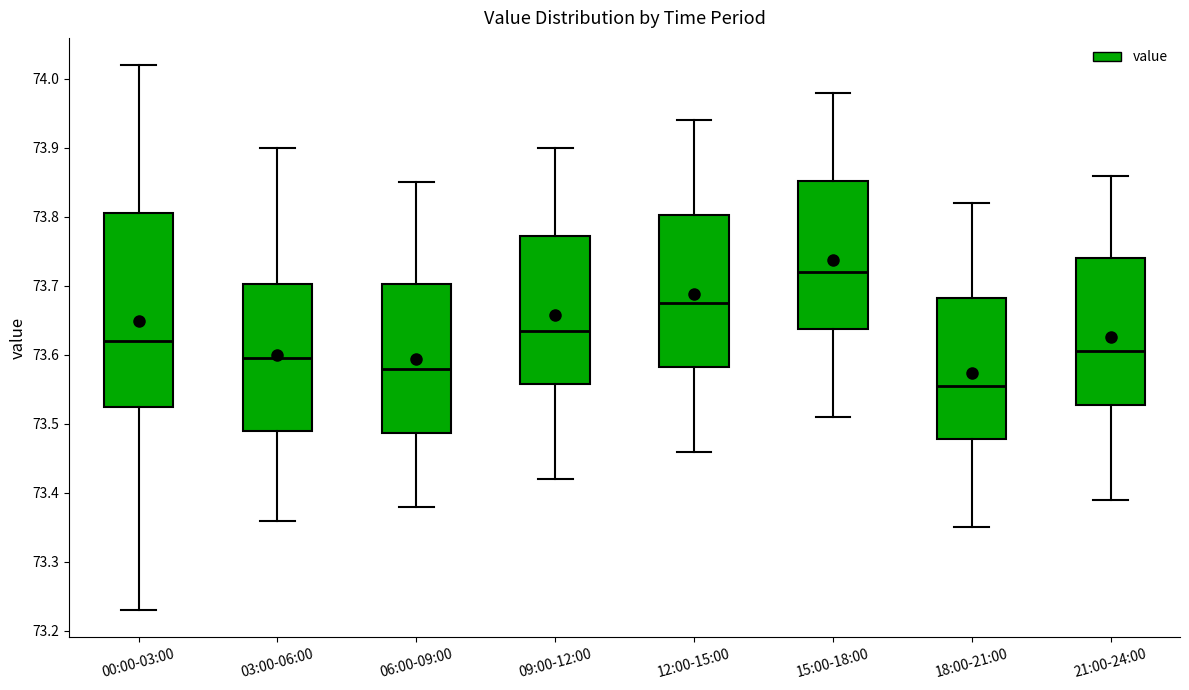

Reading left to right, read every box against the y-axis: the position of its median line, the range the box covers, and the ends of its whiskers. The values are not printed on the chart, so give them approximately, as read against the axis.

00:00-03:00: median 73.62, box 73.53 to 73.81, whiskers 73.23 to 74.02
03:00-06:00: median 73.60, box 73.49 to 73.70, whiskers 73.36 to 73.90
06:00-09:00: median 73.58, box 73.49 to 73.70, whiskers 73.38 to 73.85
09:00-12:00: median 73.64, box 73.56 to 73.77, whiskers 73.42 to 73.90
12:00-15:00: median 73.68, box 73.58 to 73.80, whiskers 73.46 to 73.94
15:00-18:00: median 73.72, box 73.64 to 73.85, whiskers 73.51 to 73.98
18:00-21:00: median 73.56, box 73.48 to 73.68, whiskers 73.35 to 73.82
21:00-24:00: median 73.61, box 73.53 to 73.74, whiskers 73.39 to 73.86